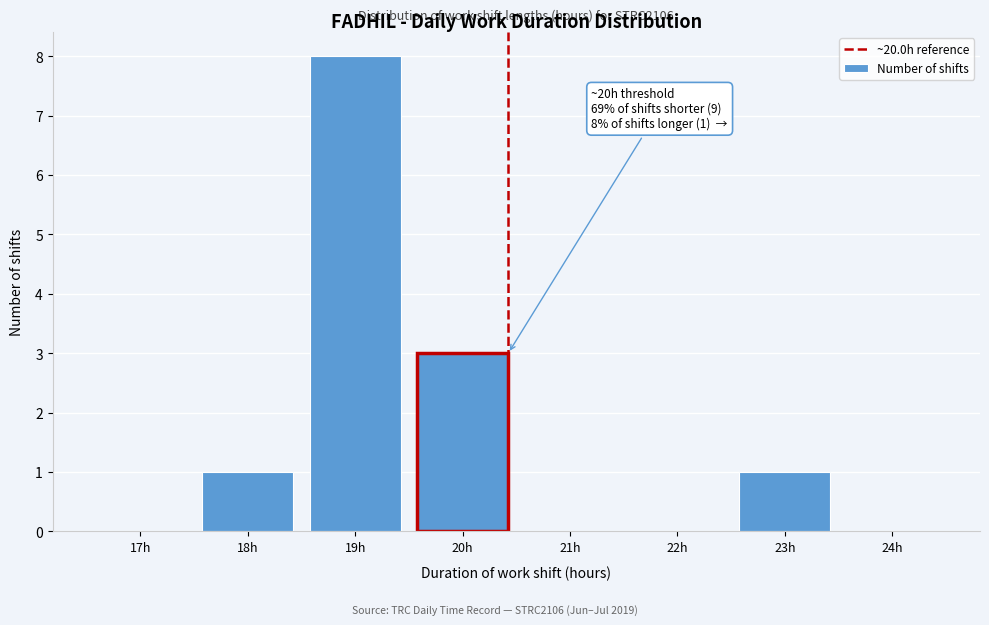

Reading left to right, transcribe all the data shown in this chart.

17h=0	18h=1	19h=8	20h=3	21h=0	22h=0	23h=1	24h=0